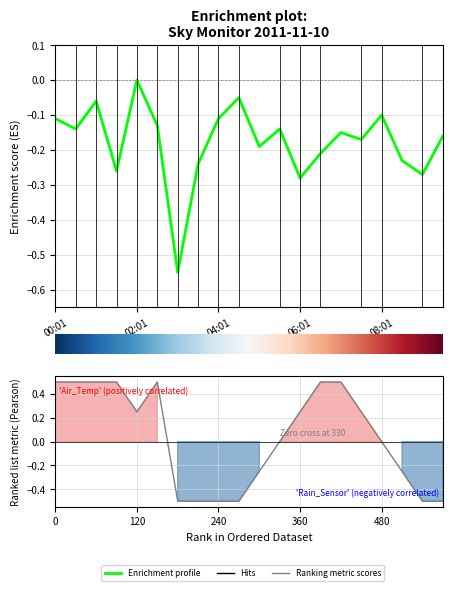

The value of Clarity at 08:01 is -0.2. True or false?

False